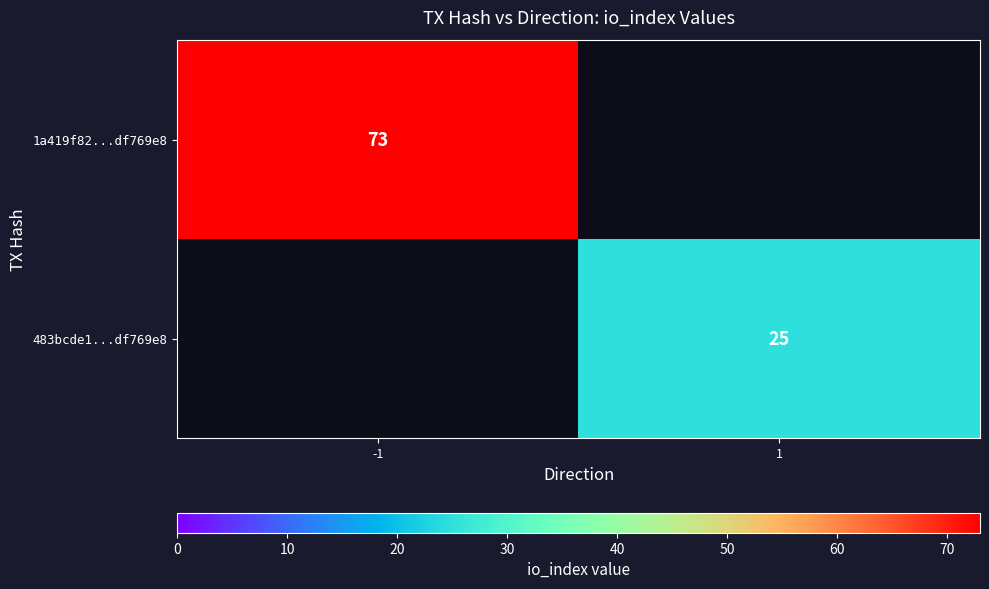

The value of 483bcde1...df769e8 at 1 is 25. True or false?

True